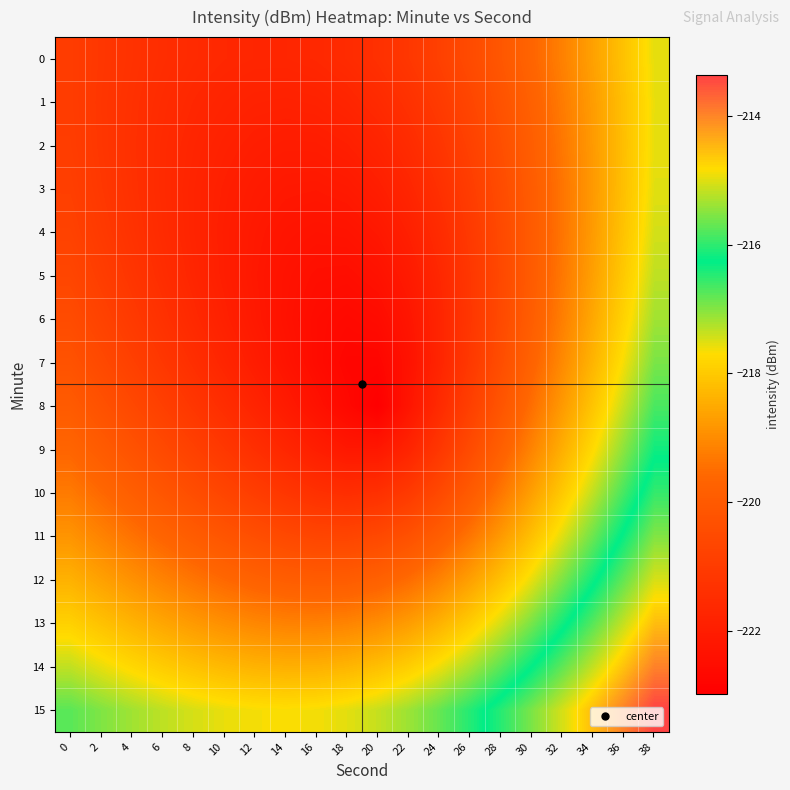

Rank the series by their maximum value, from highest to lowest.

15, 14, 13, 12, 11, 10, 9, 8, 7, 6, 5, 4, 3, 0, 2, 1